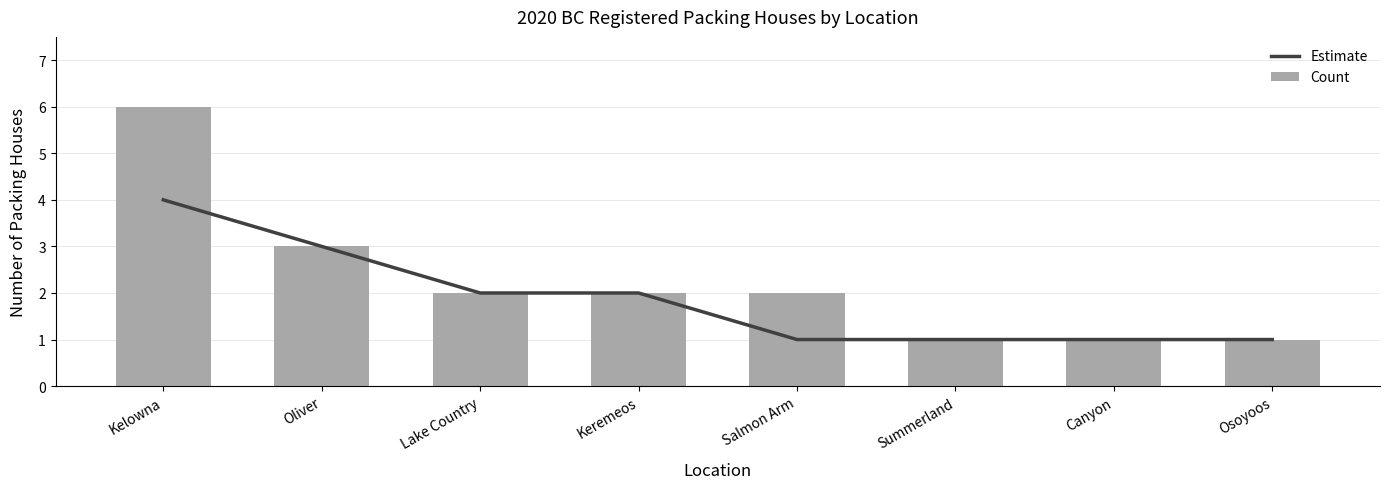

List the labels in order of Estimate value, smallest first.

Salmon Arm, Summerland, Canyon, Osoyoos, Lake Country, Keremeos, Oliver, Kelowna